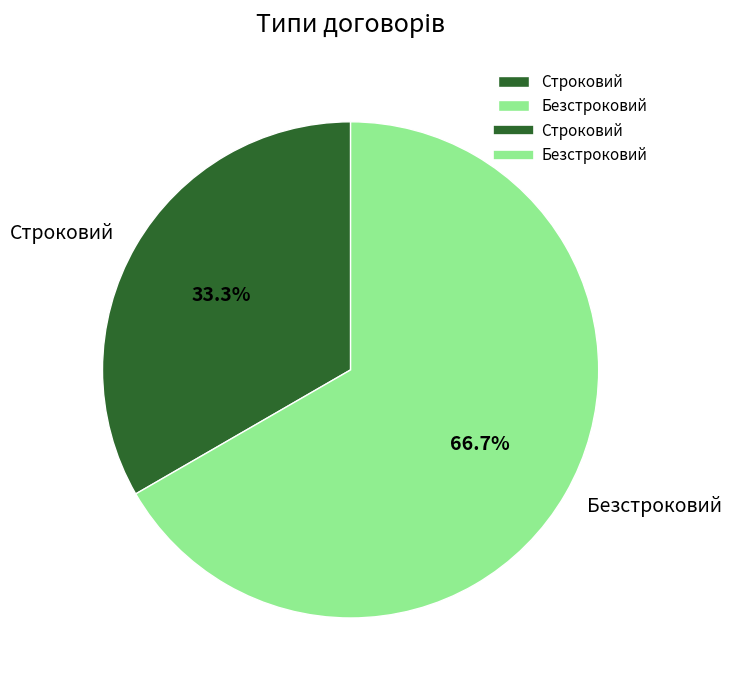

To the nearest percent, what is the difference between the Строковий and Безстроковий slice percentages?

33%